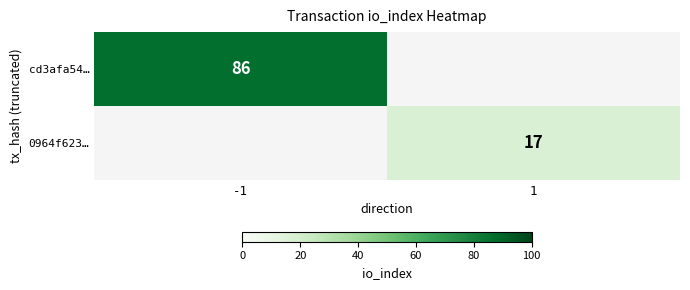

True or false: cd3afa54… has a value of 32 at -1.

False